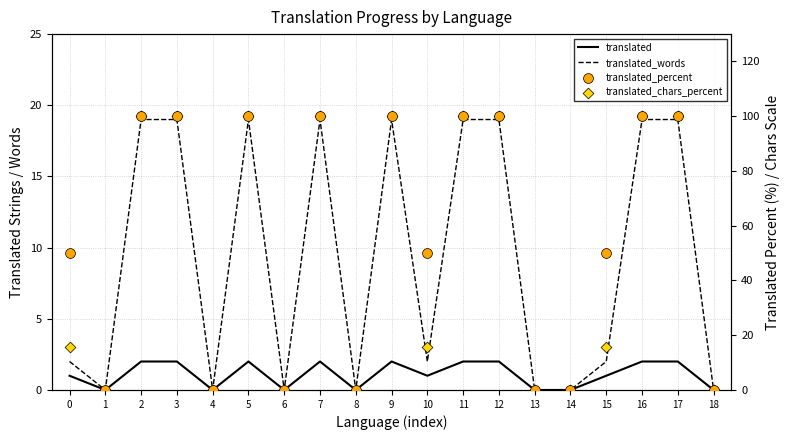

At which category is the sum across all series the highest?

2